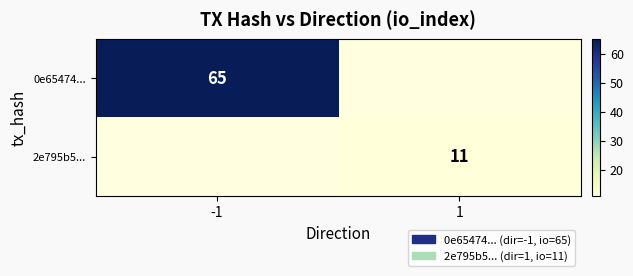

True or false: 2e795b5... has a value of 11 at 1.

True